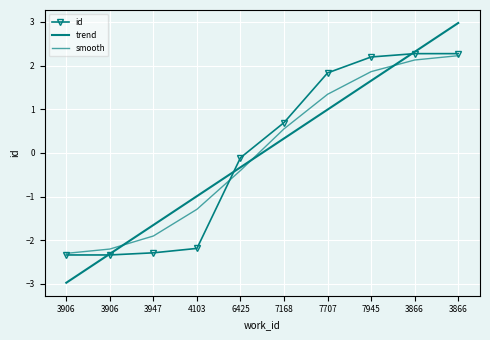

Between 3906 and 3866, which is larger?

3866